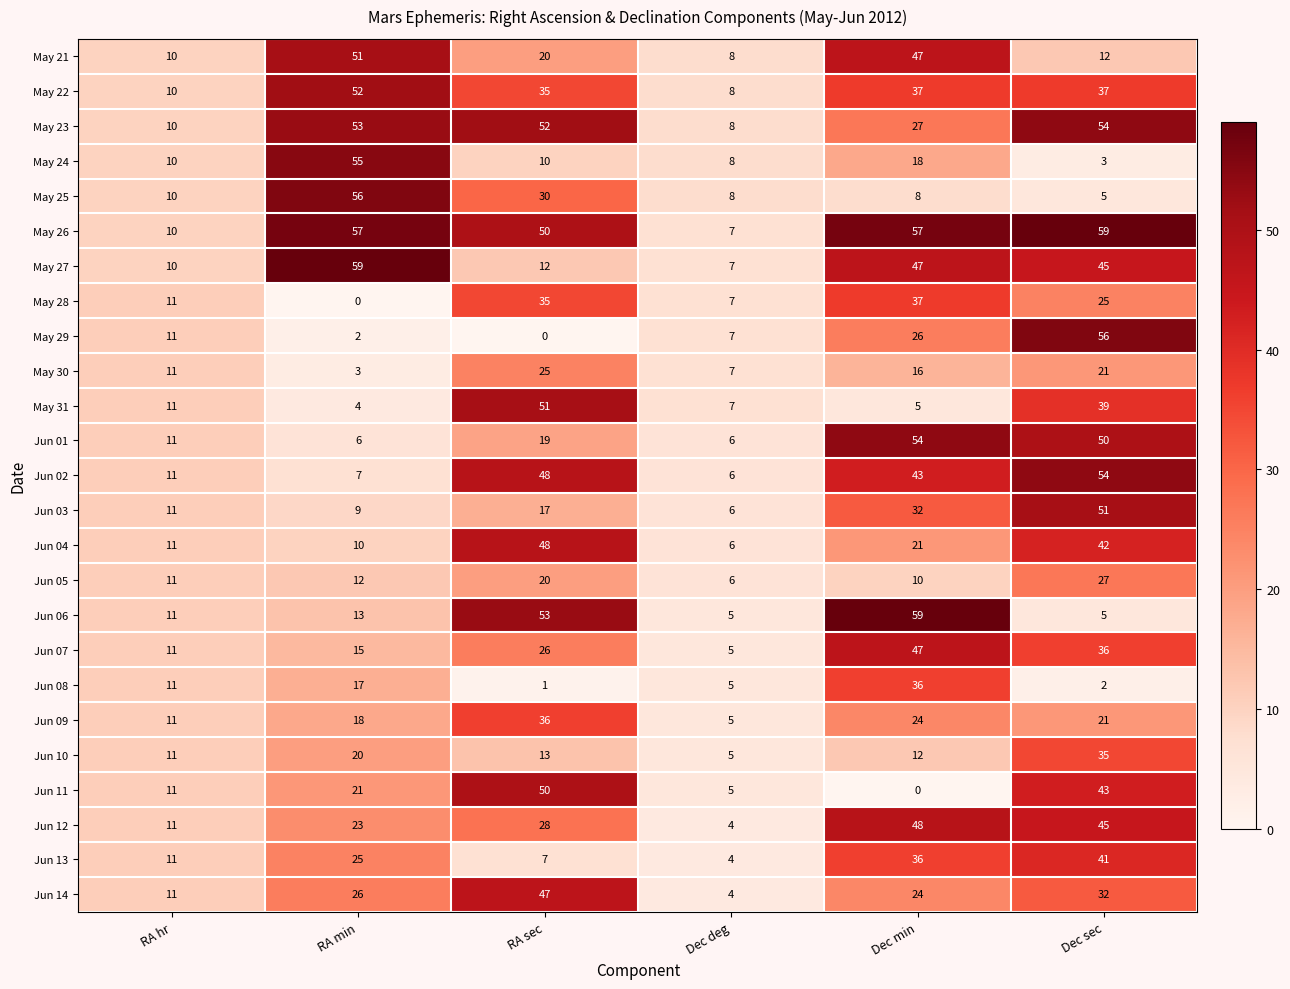

What is the maximum value for Jun 02?

54